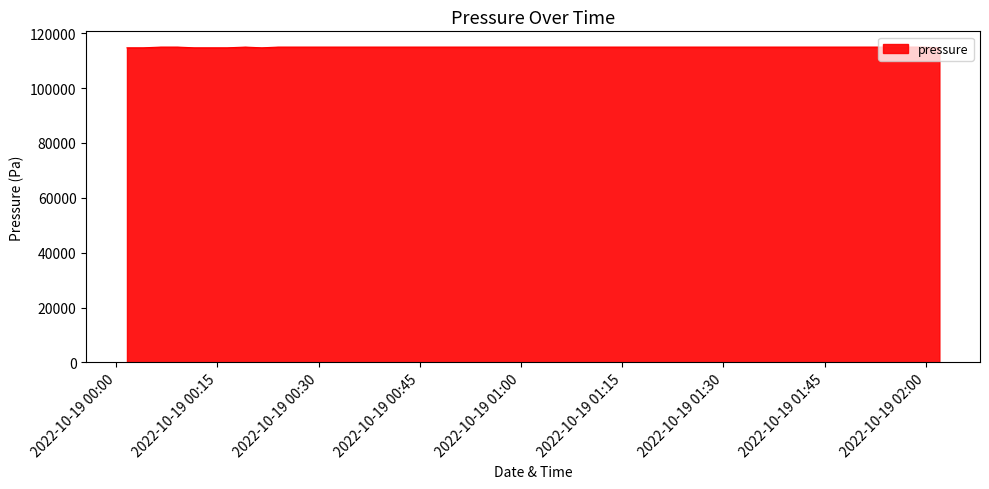

Does the chart have visible grid lines?

No